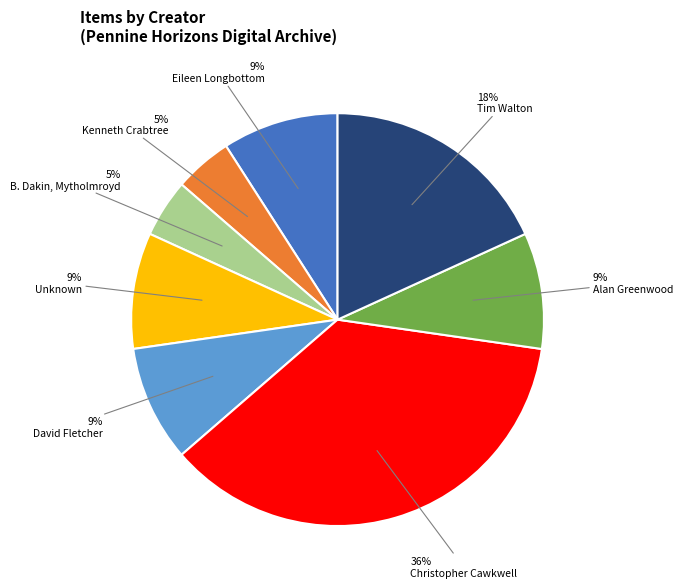

Is there any slice that represents more than half of the pie?

No